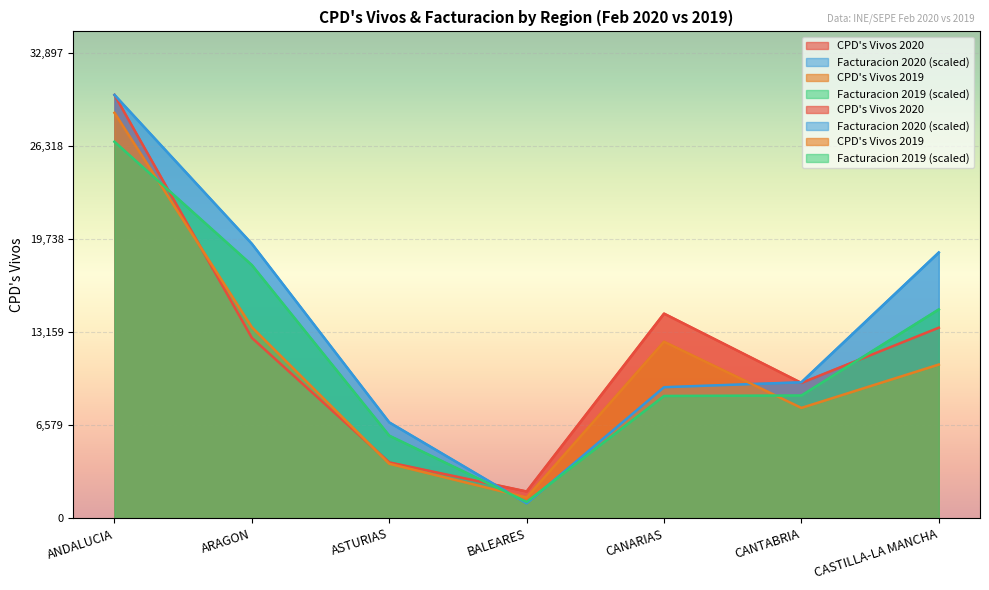

What is the difference between the Facturacion 2019 values at CANTABRIA and ANDALUCIA?

17926.4